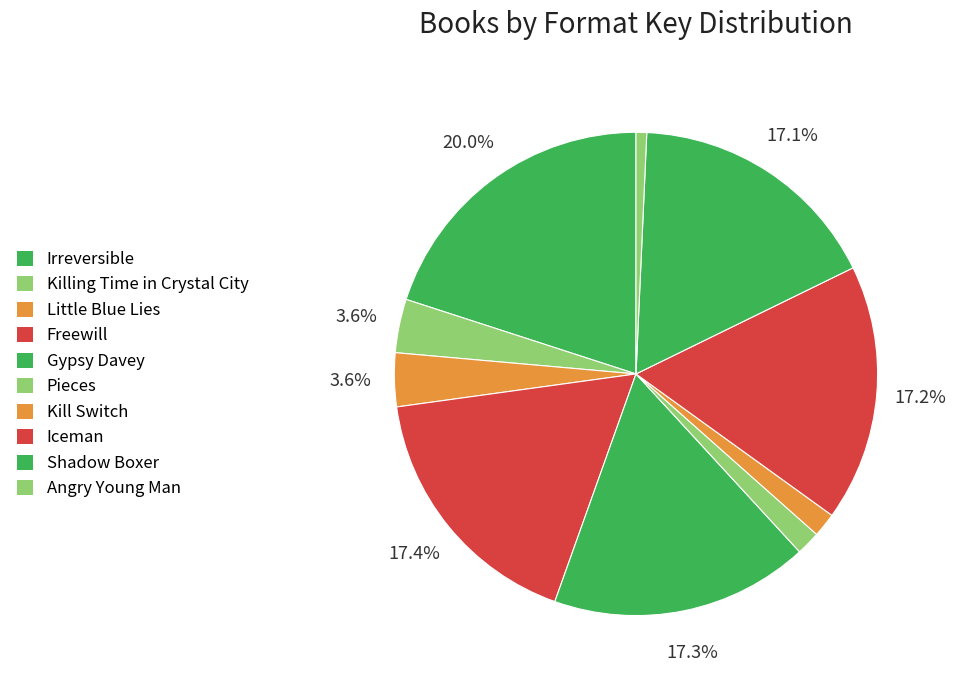

Which has a higher value, Angry Young Man or Gypsy Davey?

Gypsy Davey